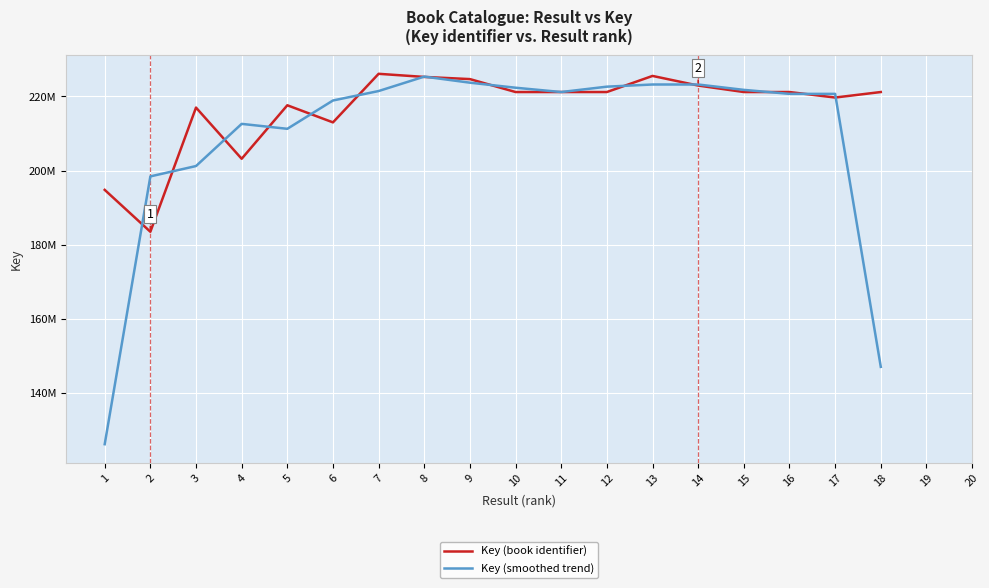

Rank the series by their maximum value, from lowest to highest.

Key (smoothed trend), Key (book identifier)